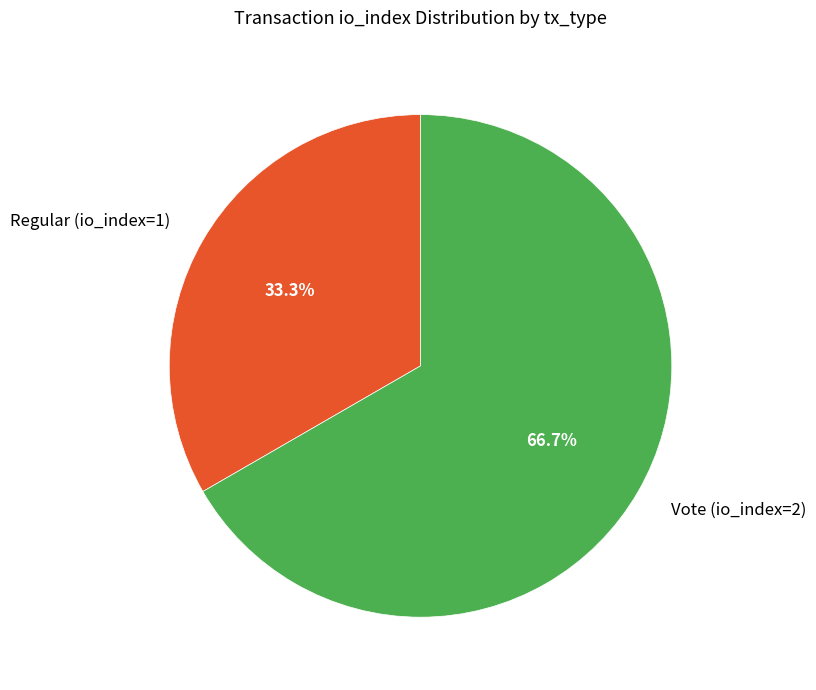

What is the largest slice in the pie chart?

Vote (io_index=2)